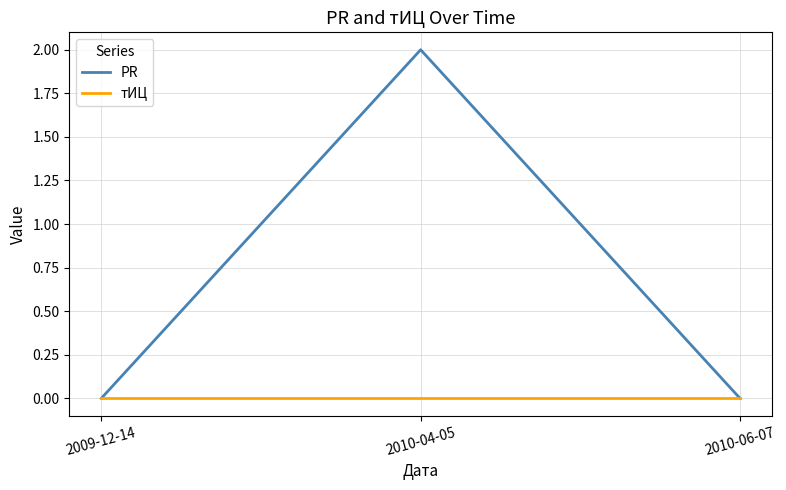

Reading left to right, list all the values displayed in this chart.

PR: 2009-12-14=0	2010-04-05=2	2010-06-07=0
тИЦ: 2009-12-14=0	2010-04-05=0	2010-06-07=0